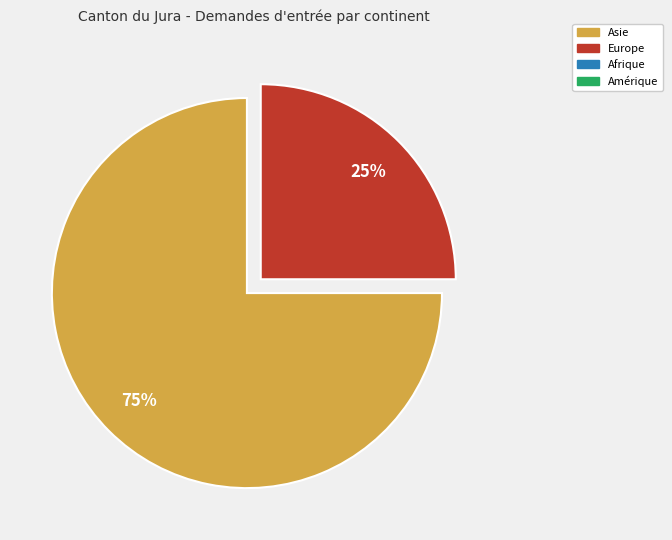

To the nearest percent, what is the difference between the largest and smallest slice percentages?

50%